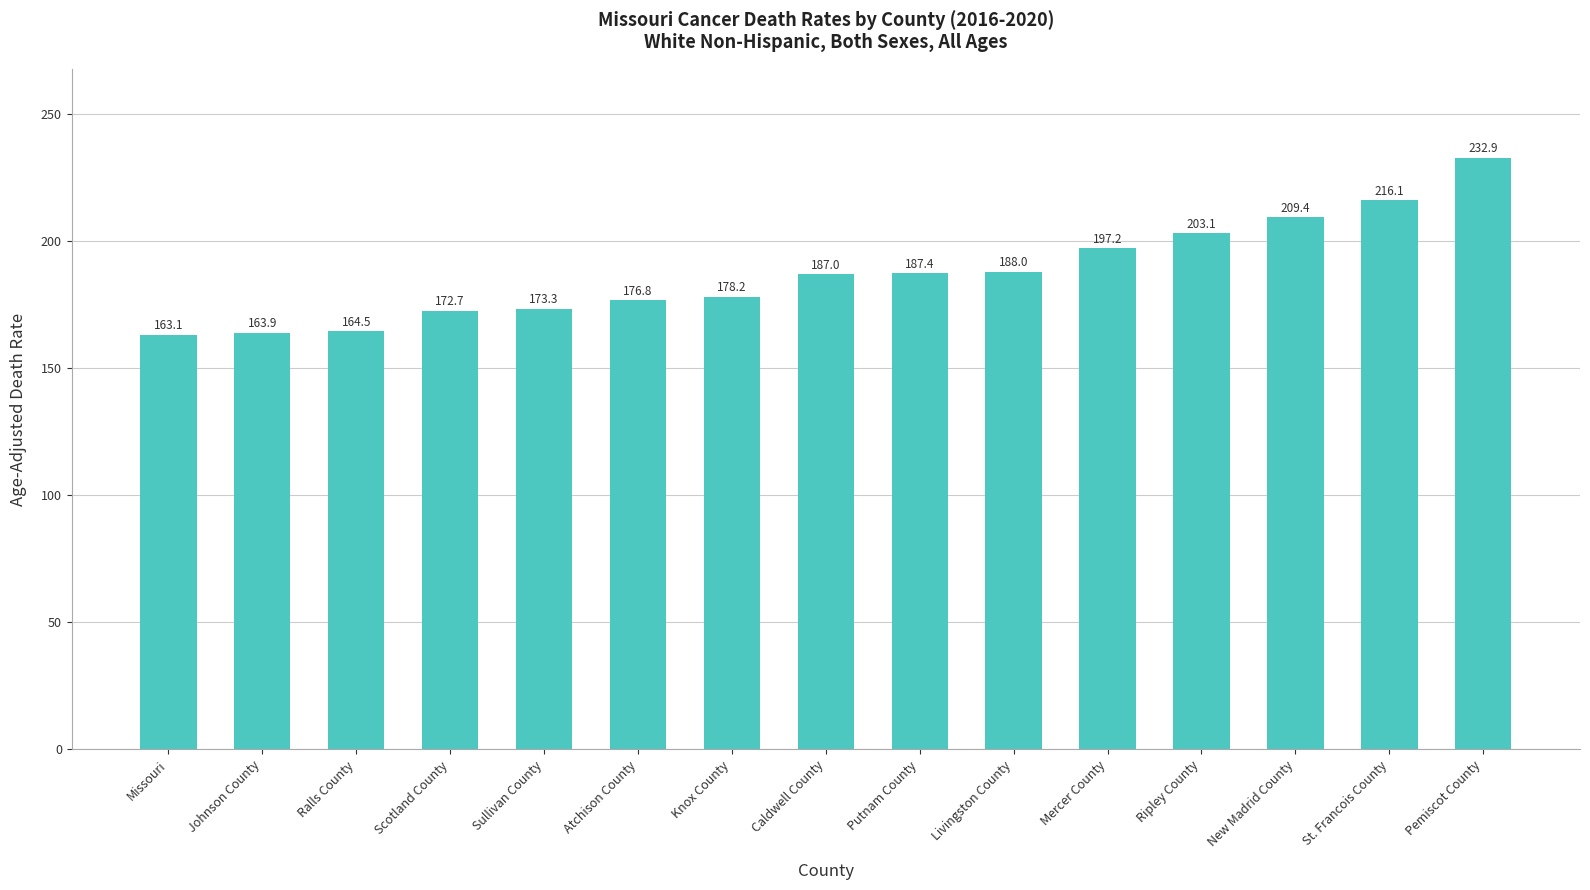

Between St. Francois County and Johnson County, which is larger?

St. Francois County